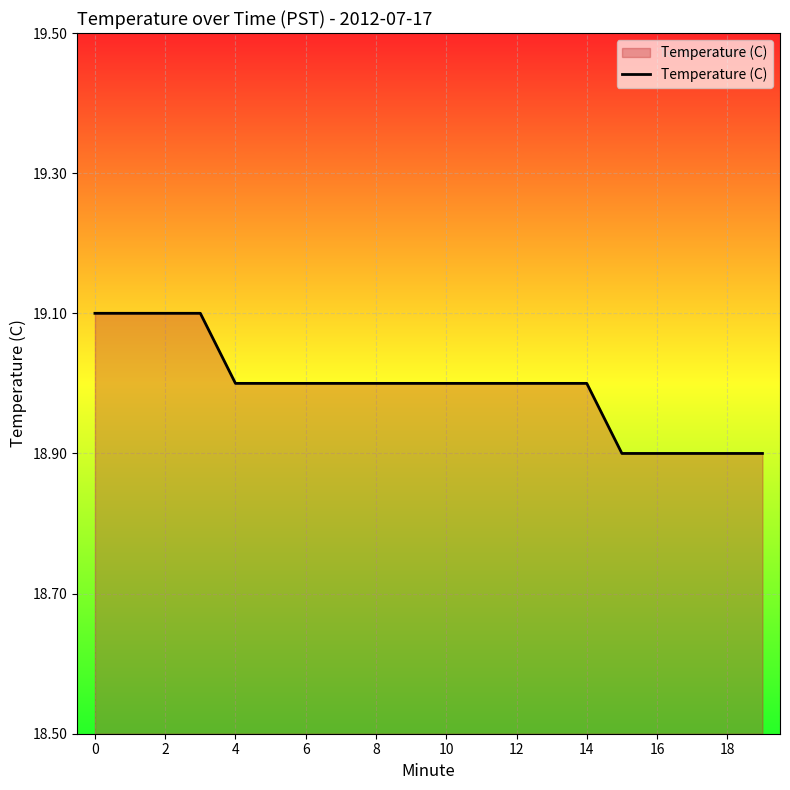

What is the greatest value displayed?

19.1